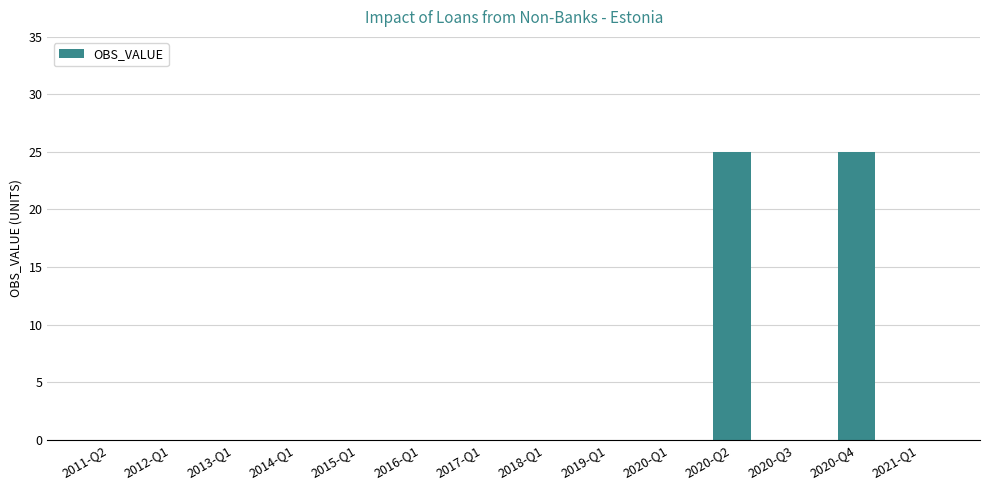

What is the greatest value displayed?

25